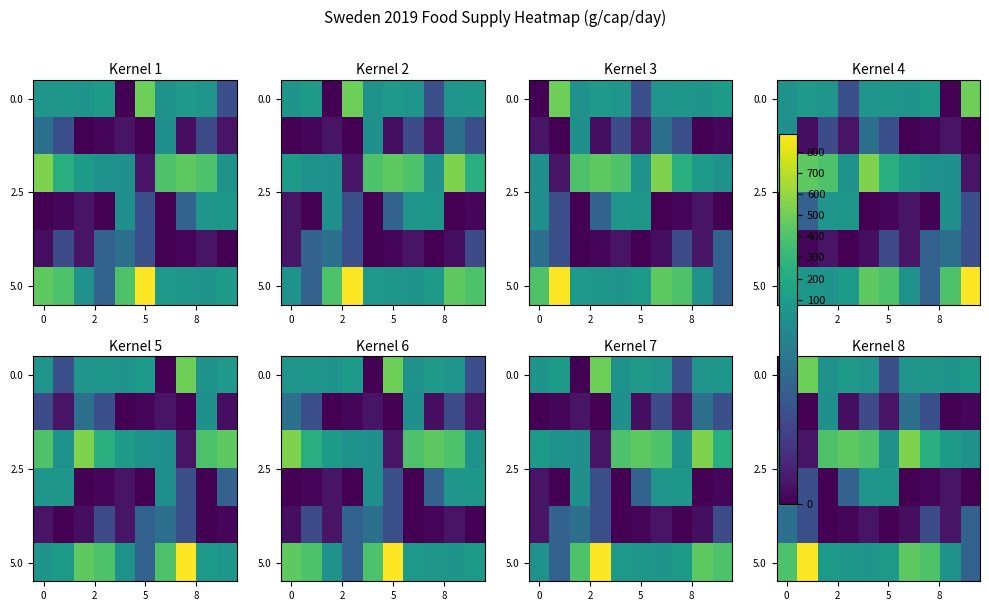

At how many categories does at least one series exceed 12?

10